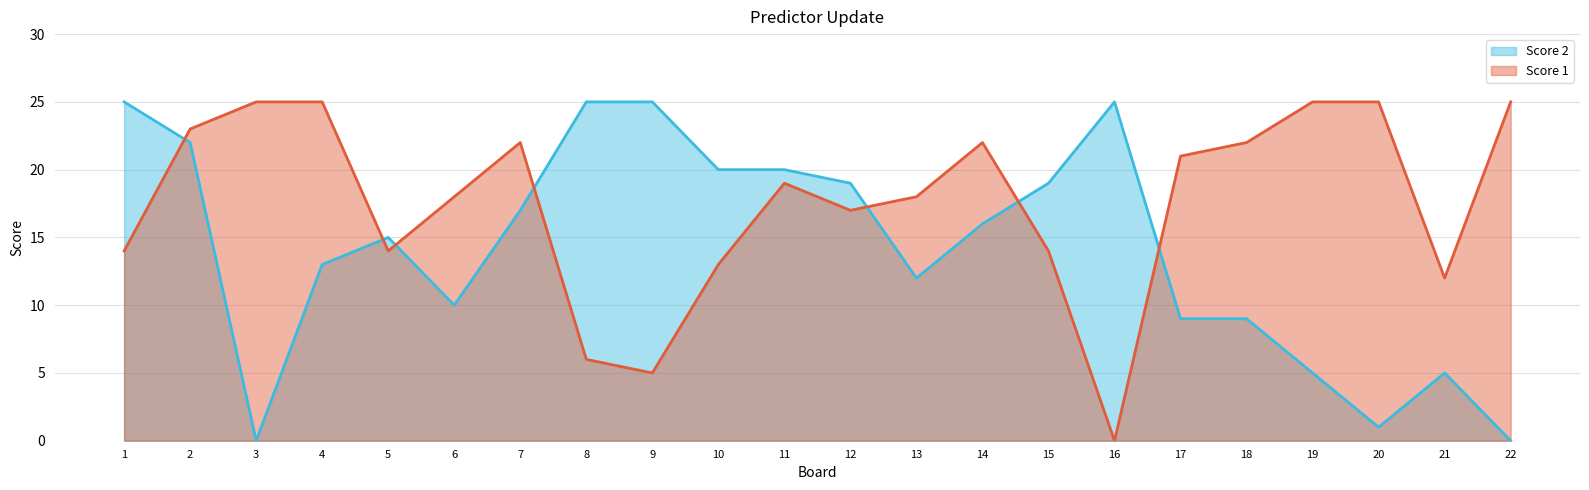

Reading left to right, what are all the values shown in this chart?

Score 1: 14	23	25	25	14	18	22	6	5	13	19	17	18	22	14	0	21	22	25	25	12	25
Score 2: 25	22	0	13	15	10	17	25	25	20	20	19	12	16	19	25	9	9	5	1	5	0